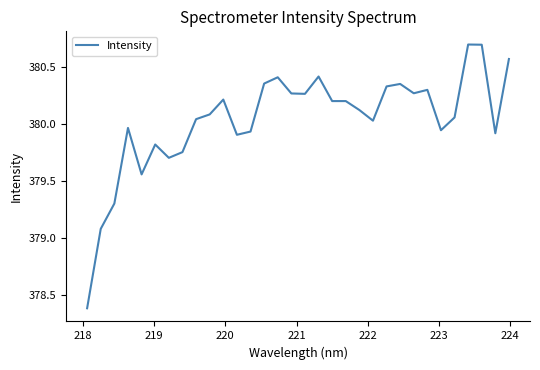

What is the smallest value displayed?

378.4